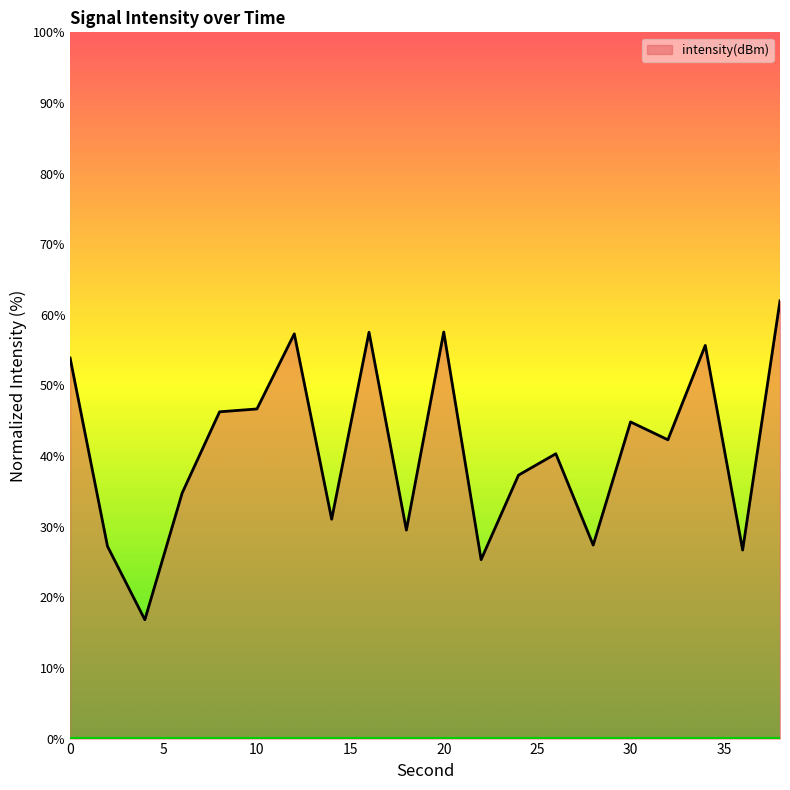

What is the difference between the maximum and minimum values?

45.2